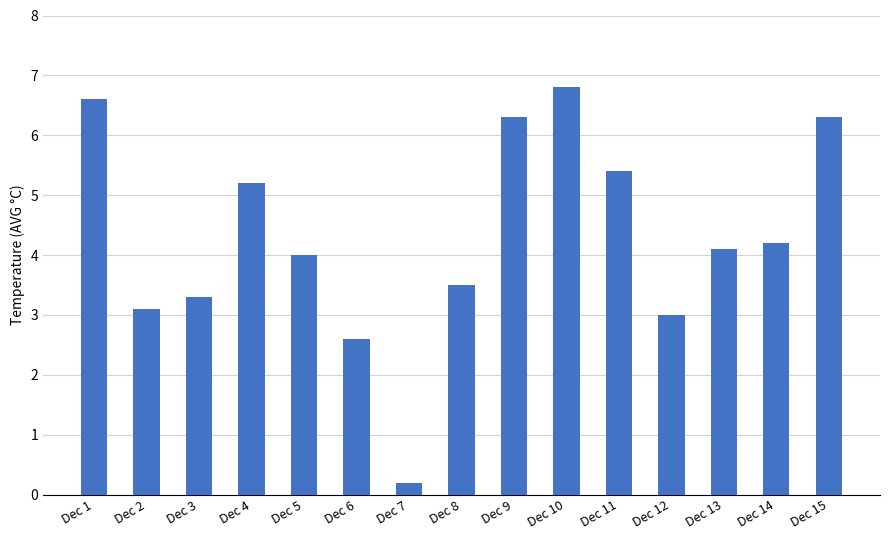

What is the greatest value displayed?

6.8